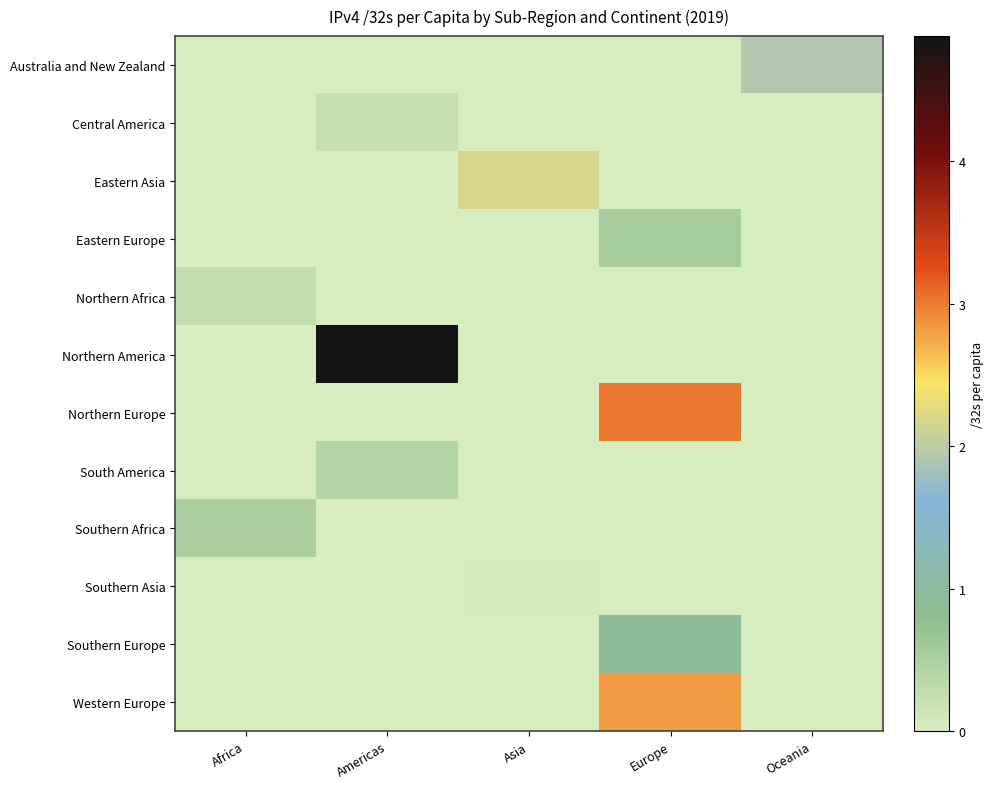

At which category is the sum across all series the highest?

Europe